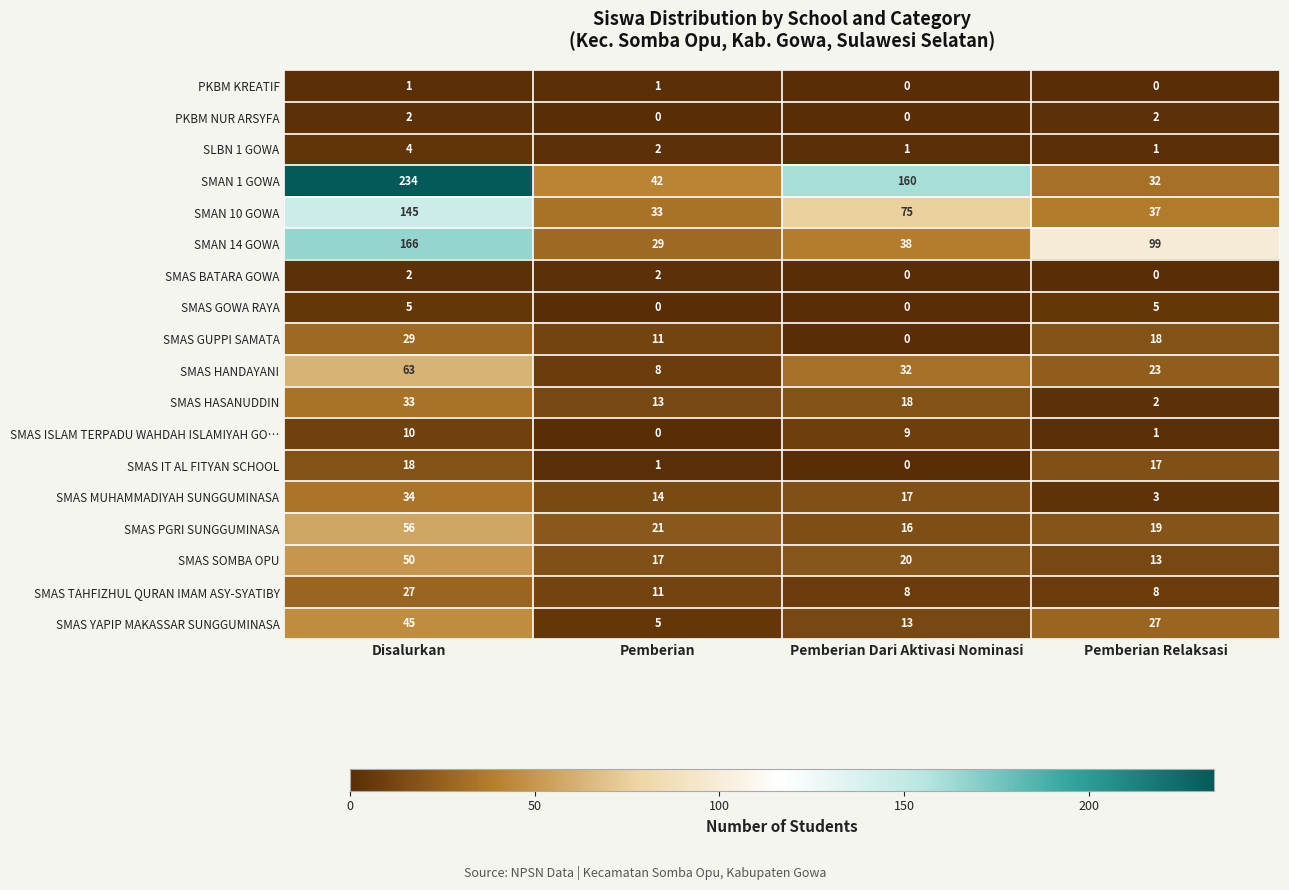

Which series has the largest total across all categories?

SMAN 1 GOWA